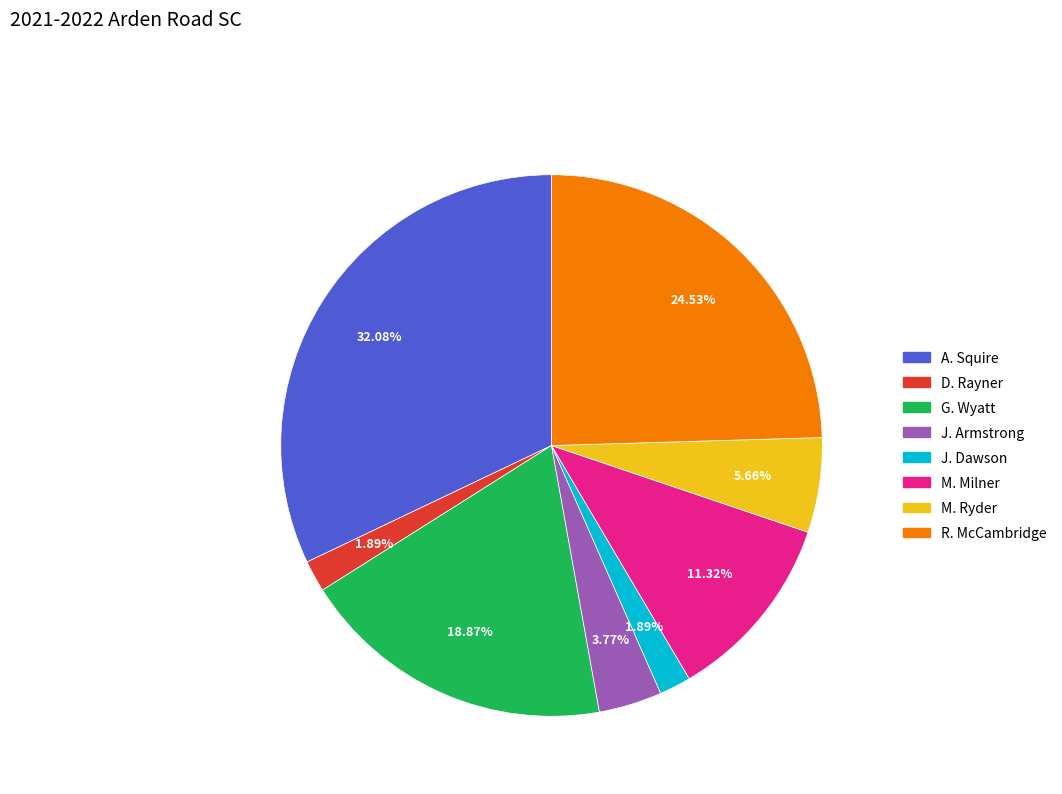

What is the ratio of the value at J. Armstrong to the value at G. Wyatt?

0.2